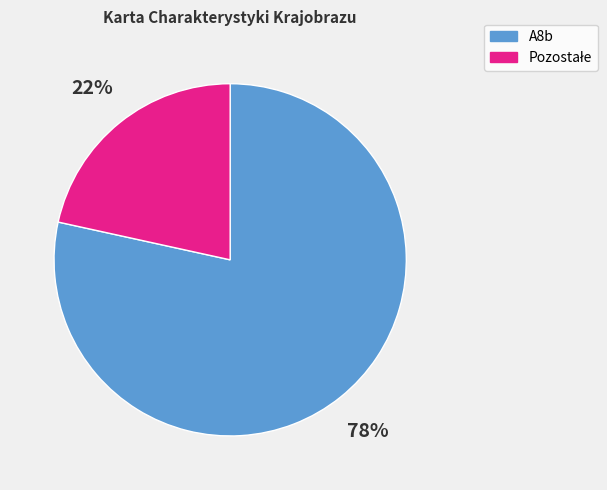

Does any single category account for the majority?

Yes